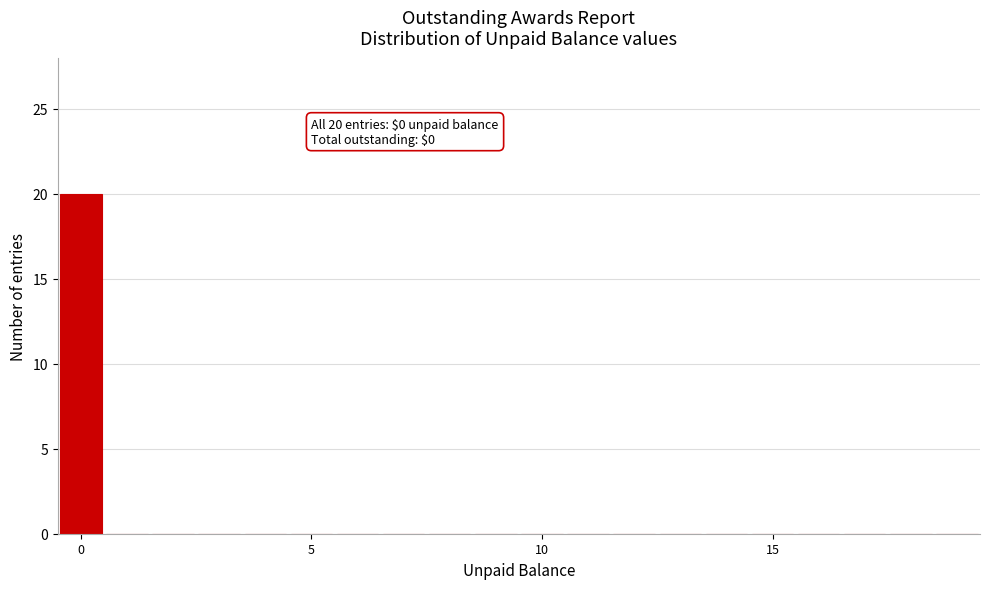

Around what value on the x-axis is the tallest bar? Give the approximate position of its centre, as read against the axis.

0.0